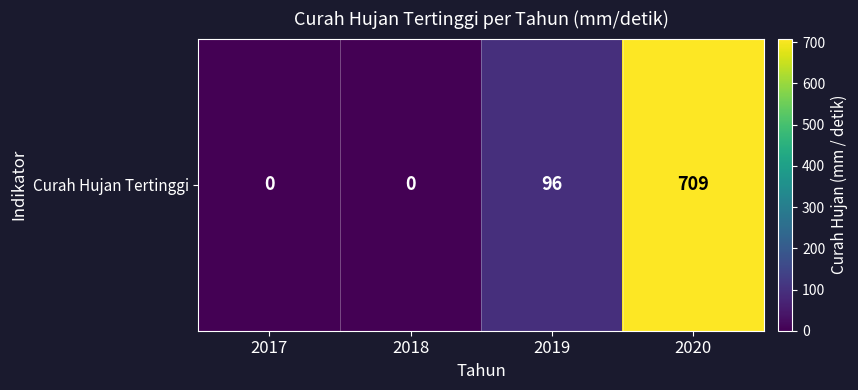

How many data points are less than 96?

2